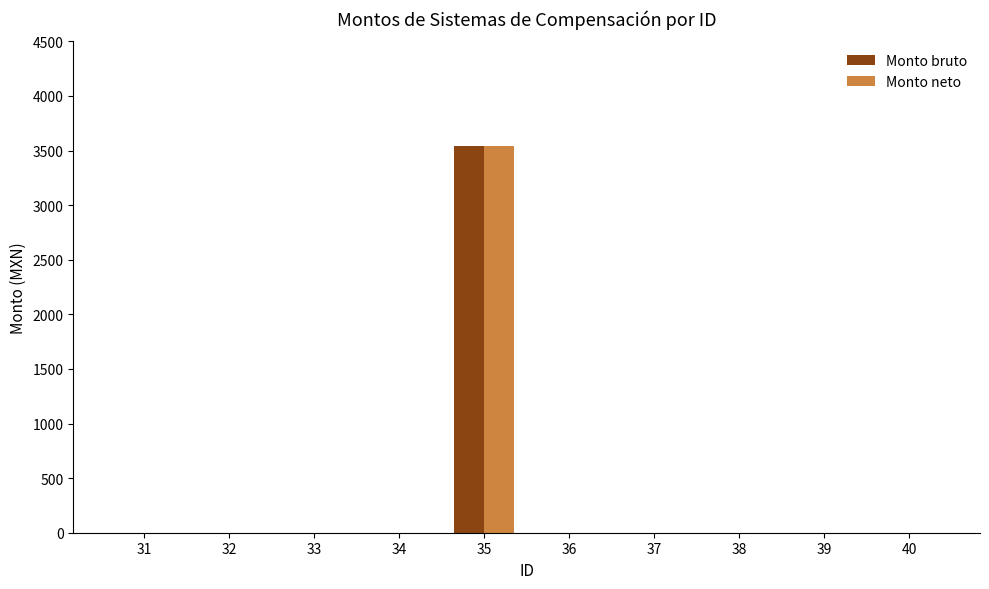

At which label does Monto bruto reach its peak?

35